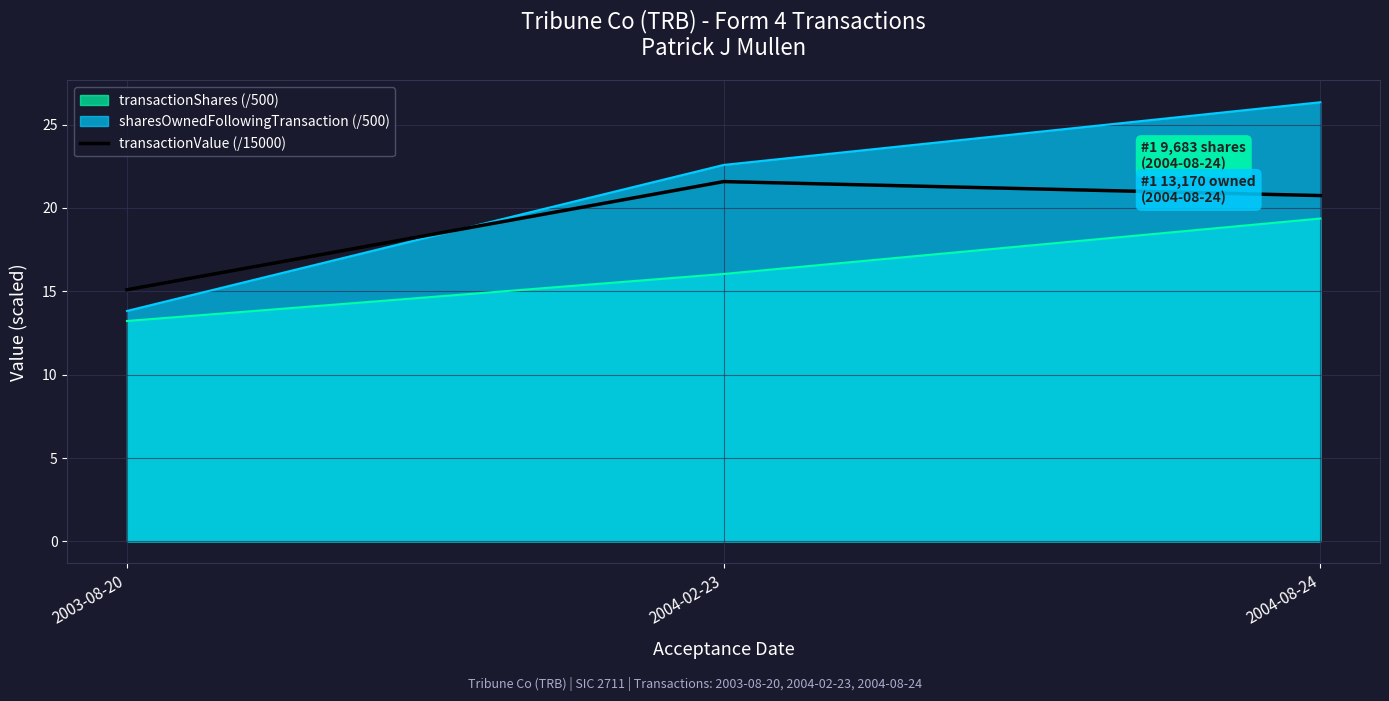

List the labels in order of transactionValue (/15000) value, largest first.

2004-02-23, 2004-08-24, 2003-08-20